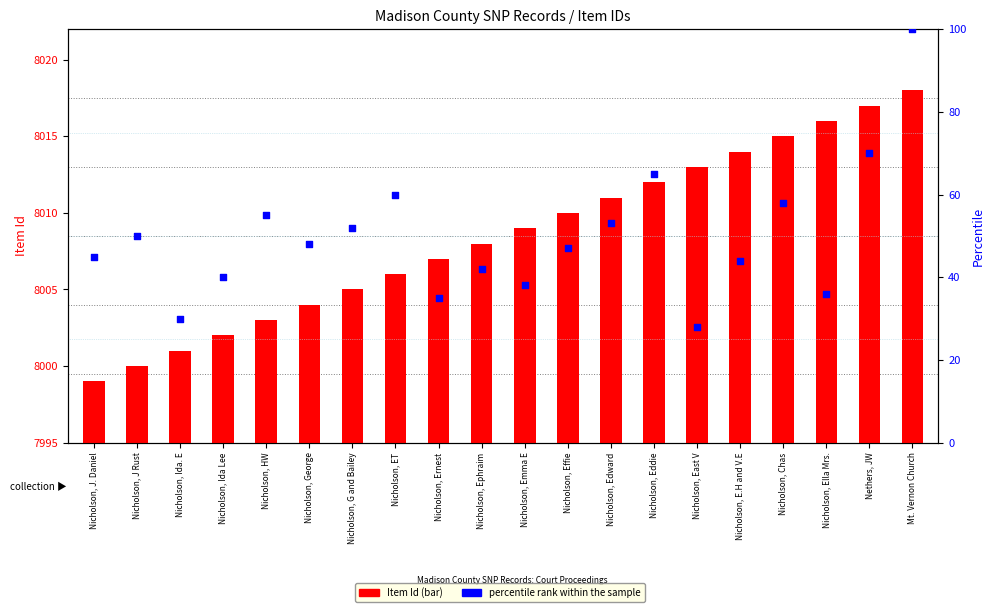

Which series has the widest spread of Y values?

percentile rank within the sample